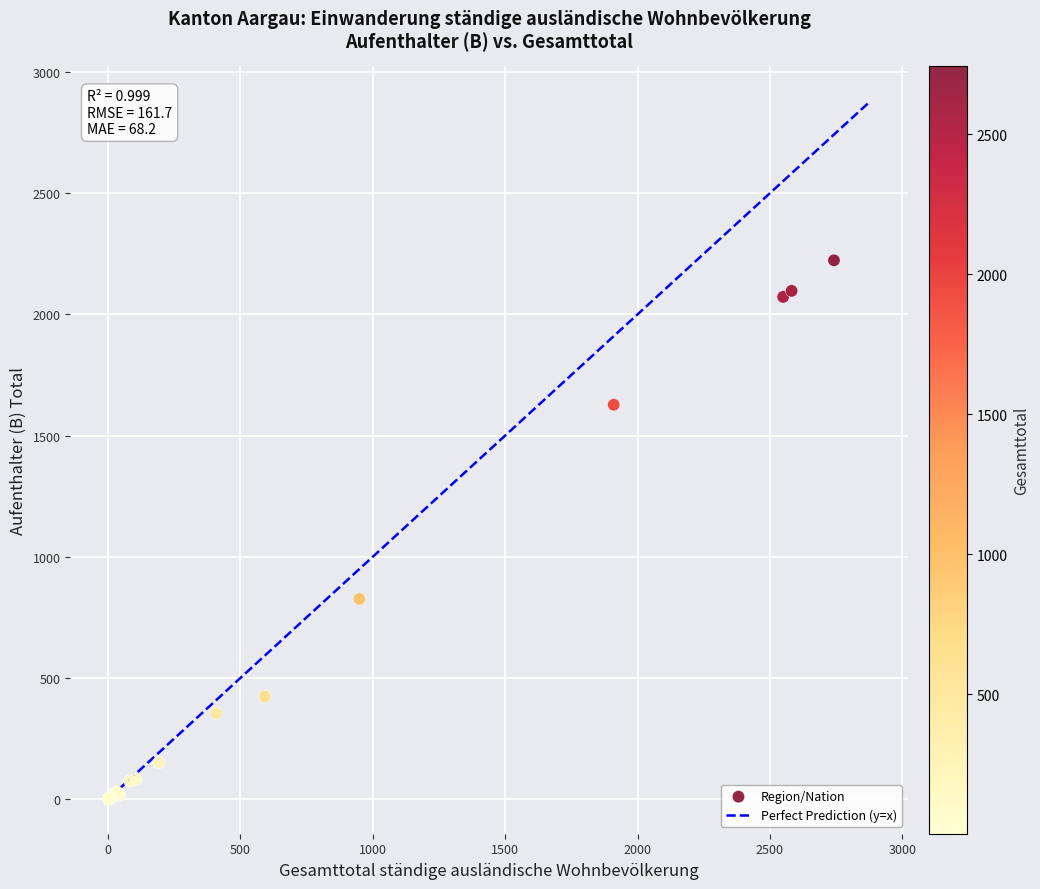

What Y value in the scatter plot is closest to 1112?

826